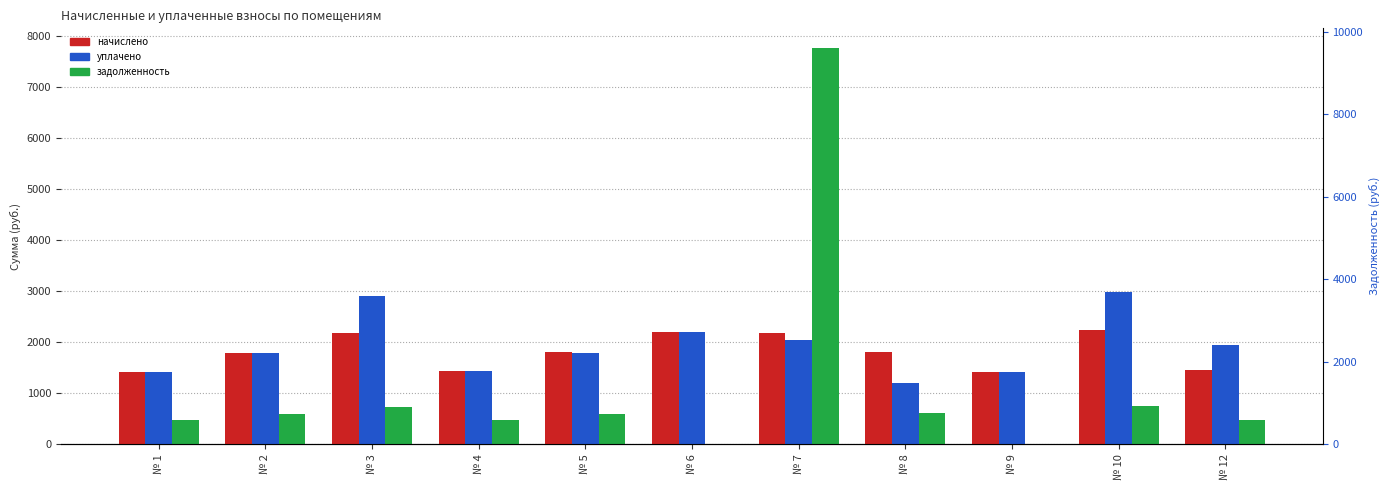

Which series has the widest spread of values?

задолженность